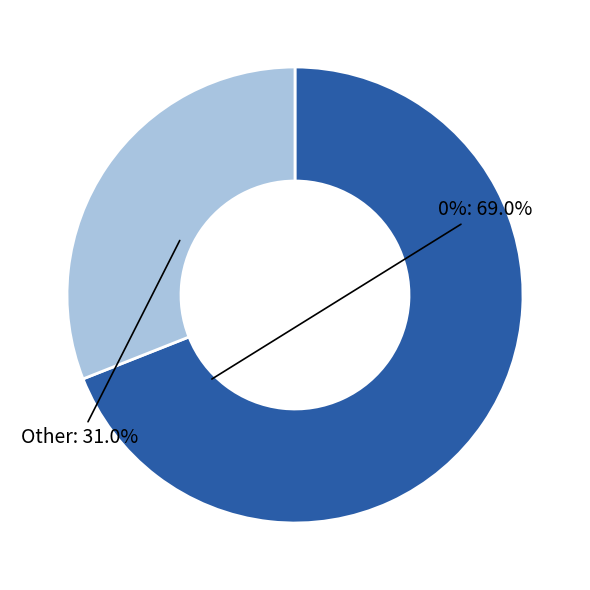

Count the number of slices in the pie.

2